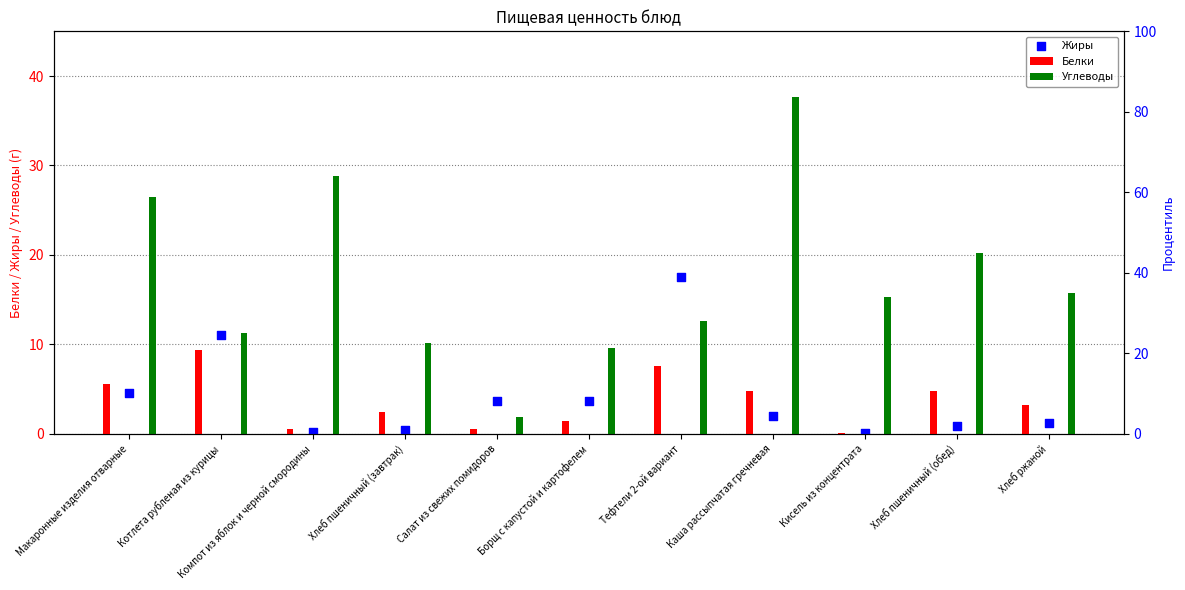

Which series has the widest spread of Y values?

Углеводы